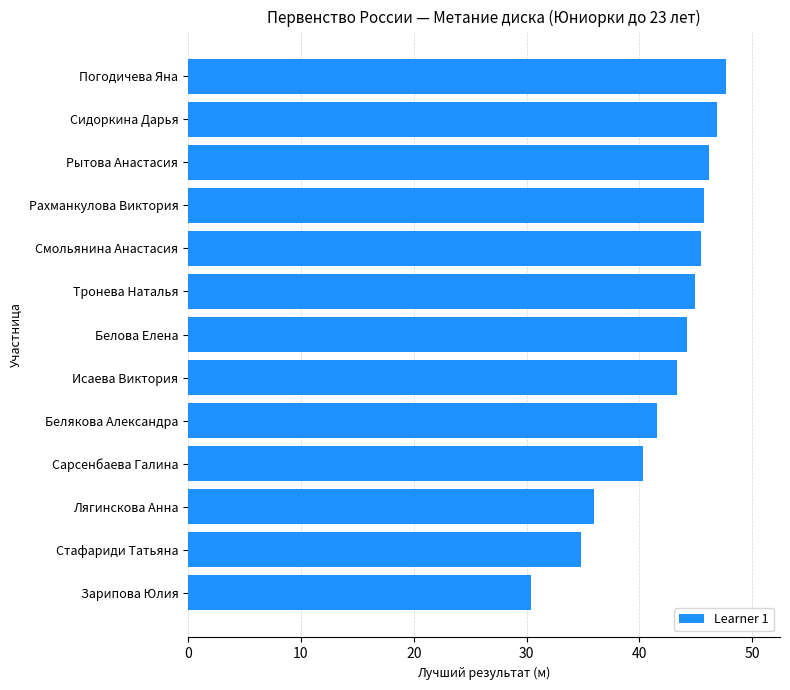

Approximately how many times larger is the value at Сарсенбаева Галина compared to Рахманкулова Виктория?

0.9